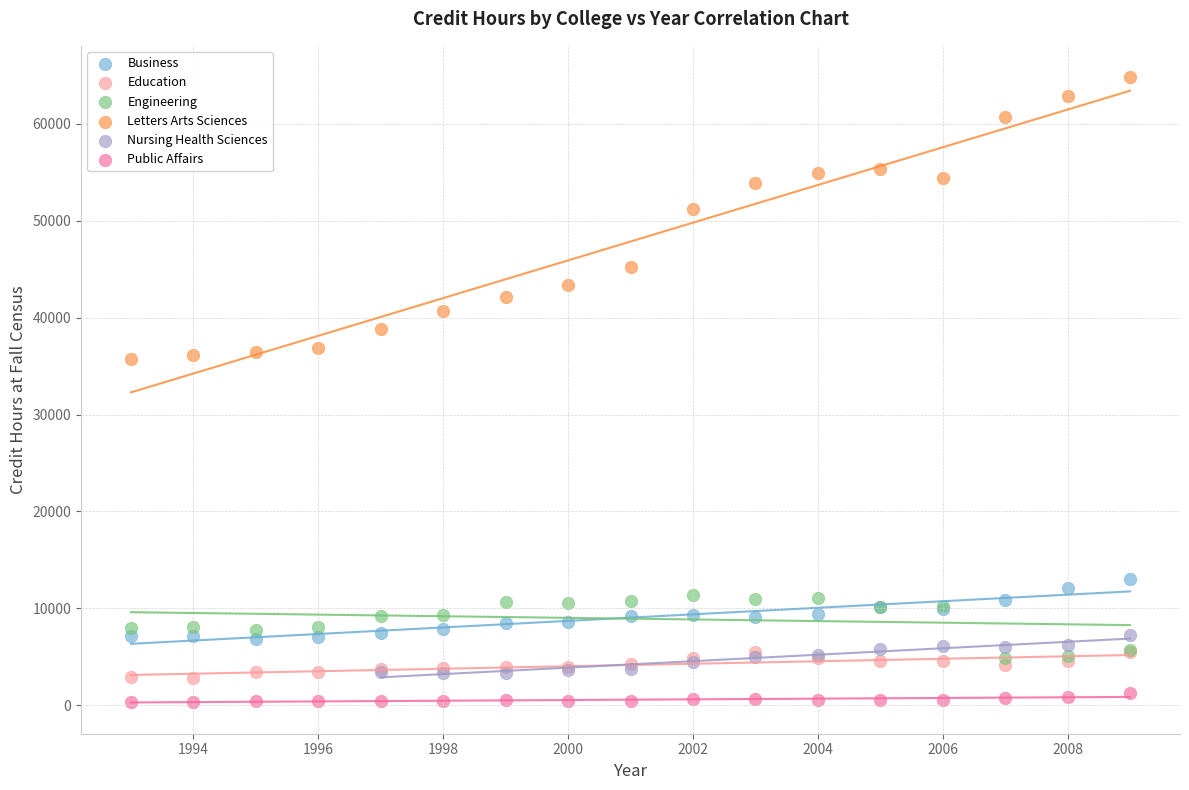

Which series contains the highest Y value?

Letters Arts Sciences